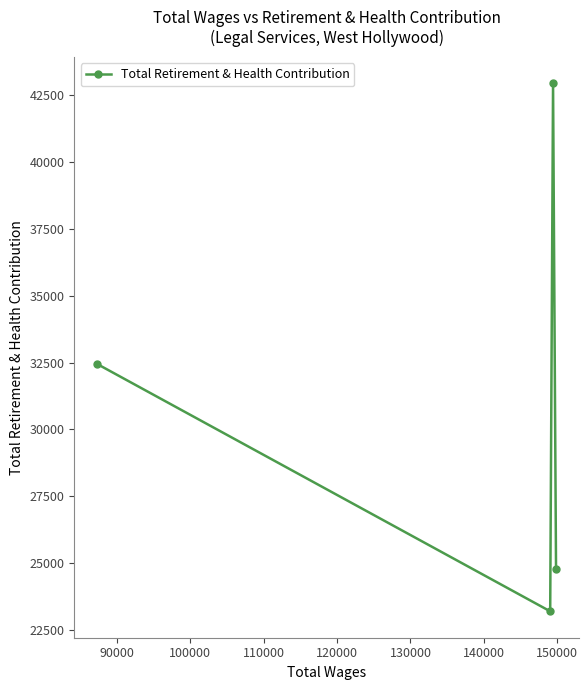

True or false: there are more than 2 points higher than both neighbors.

False